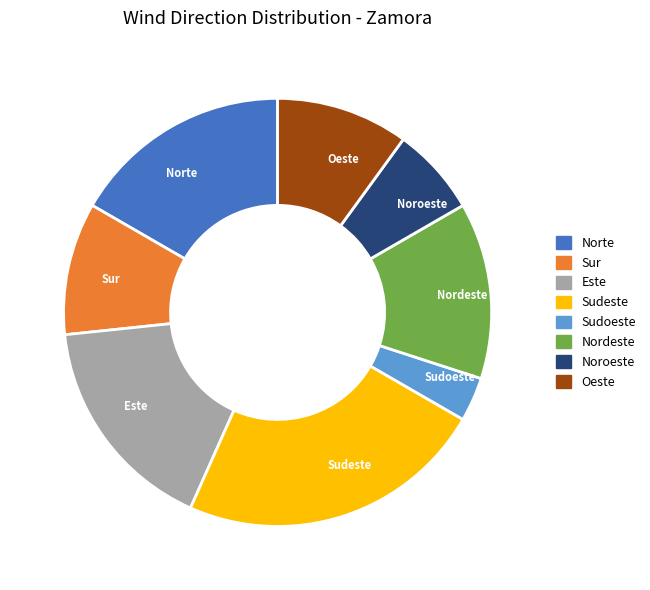

Do Oeste and Este together represent more than half of the pie?

No